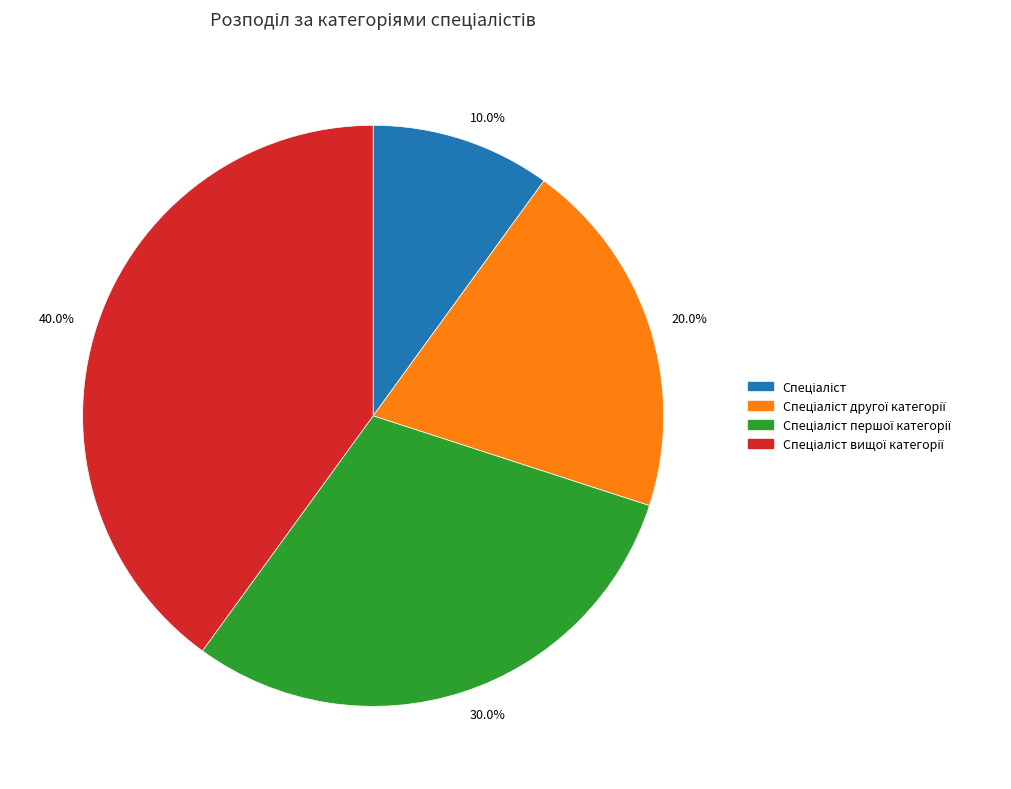

Does 40.0% represent more than half of the total?

No